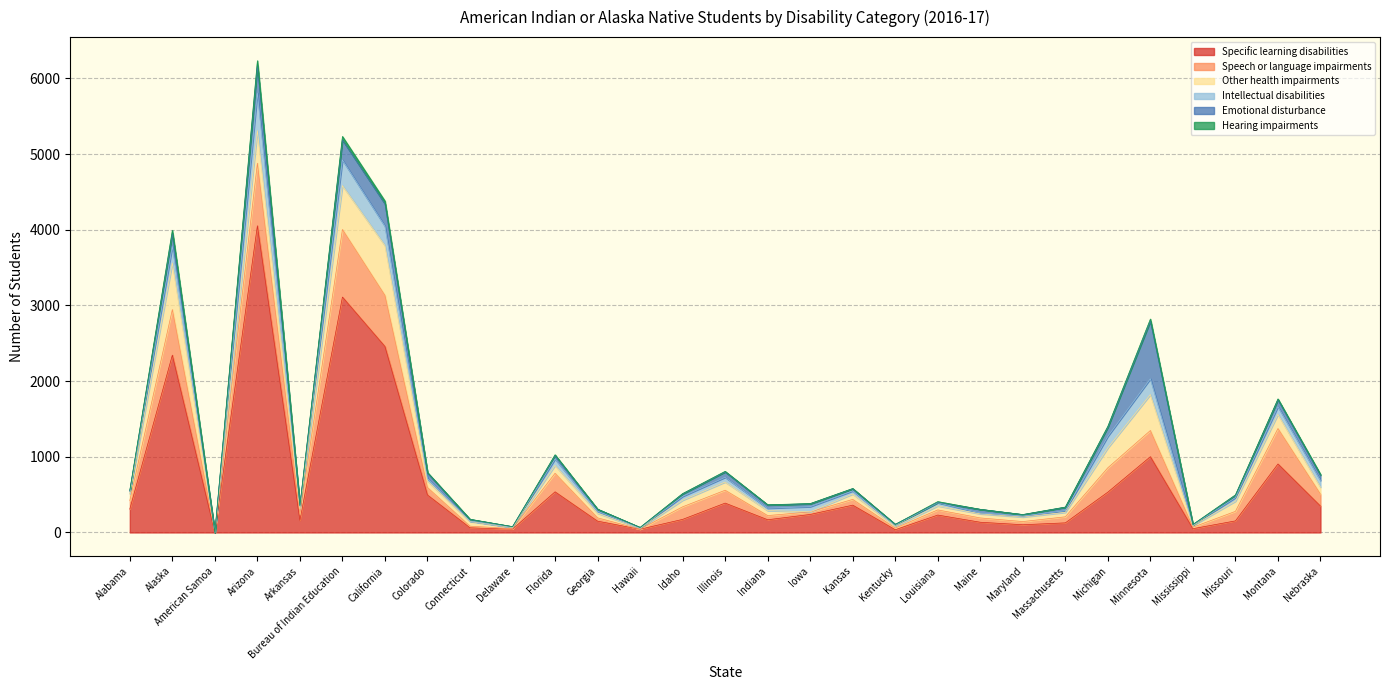

True or false: Specific learning disabilities and Intellectual disabilities cross at least once.

False